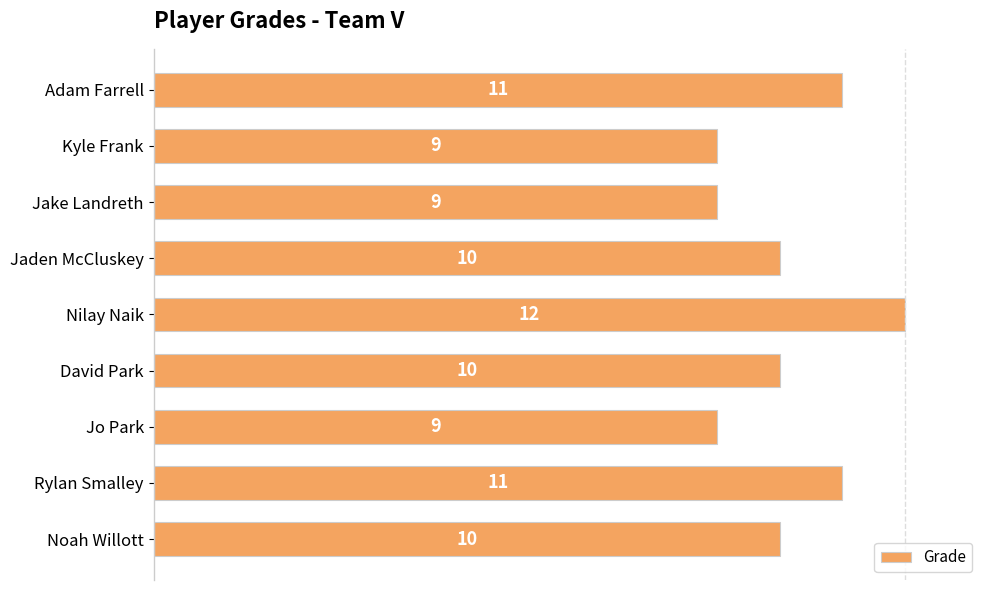

Is it true that the value at David Park is 16?

False